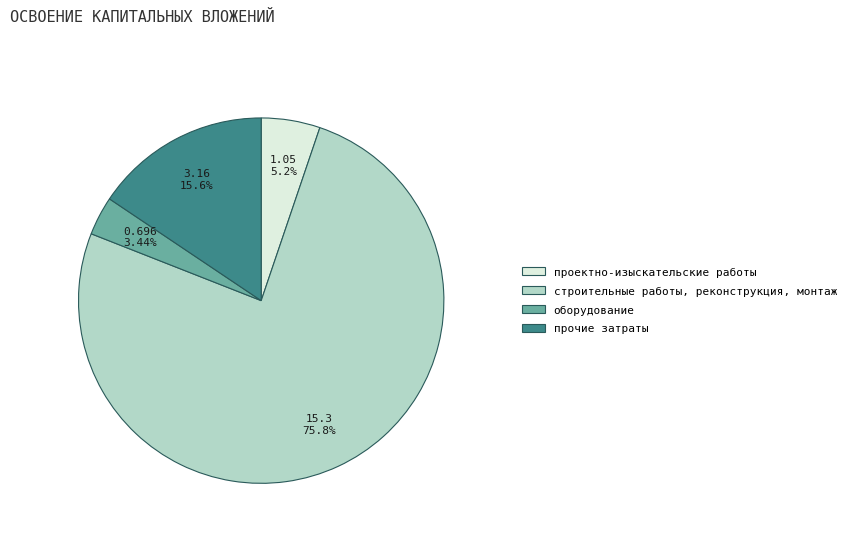

How many slices are in this pie chart?

4